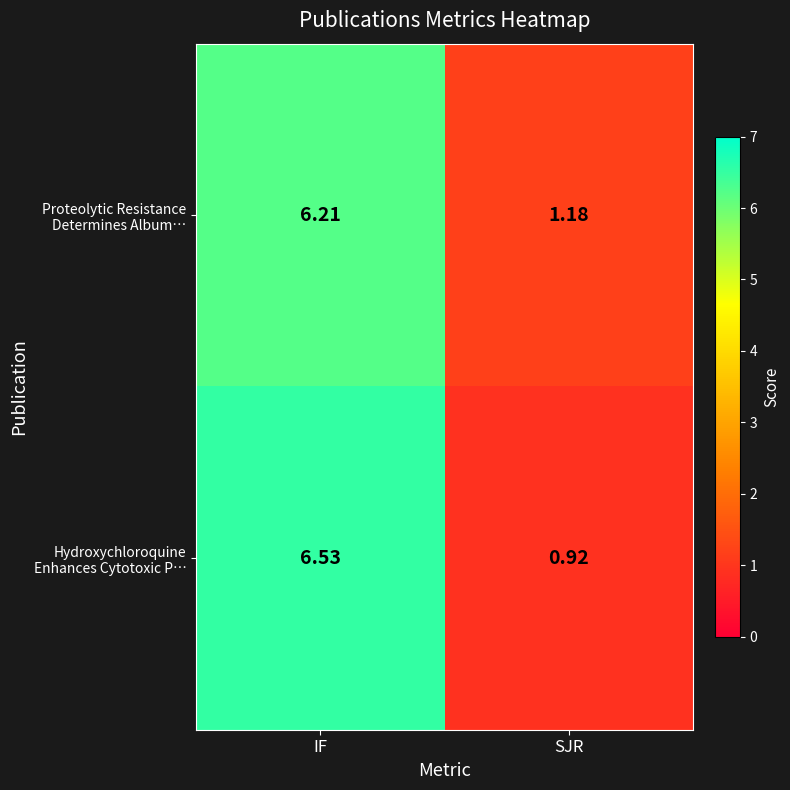

Which label corresponds to the largest value in the chart?

IF